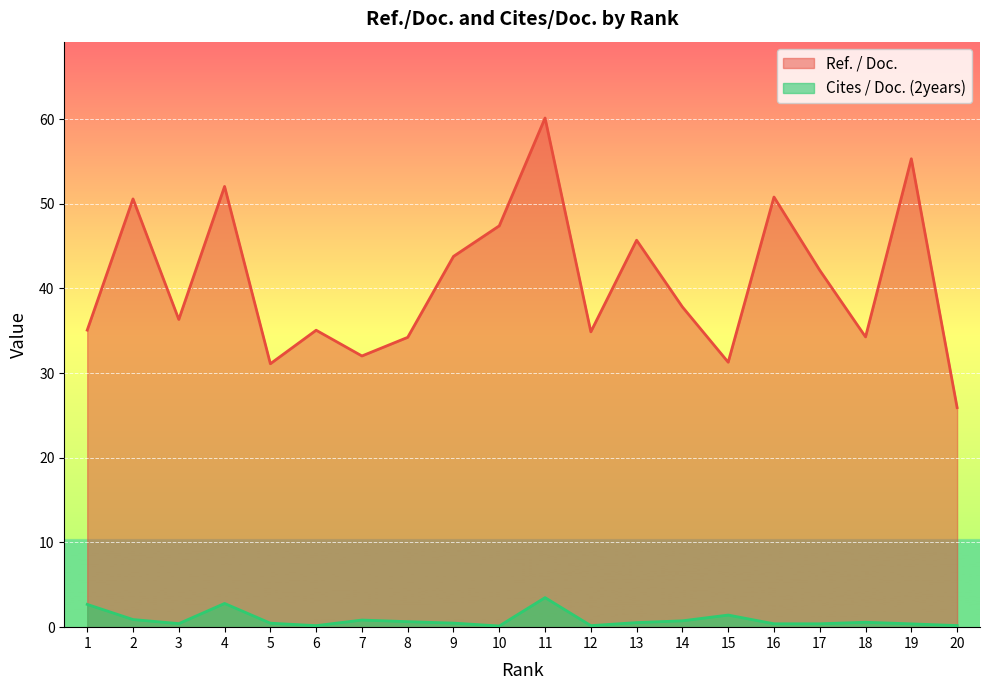

Reading left to right, what are all the values shown in this chart?

Ref. / Doc.: 35.1	50.6	36.3	52.0	31.1	35.1	32.0	34.2	43.8	47.4	60.1	34.9	45.7	37.8	31.3	50.8	42.1	34.3	55.3	25.9
Cites / Doc. (2years): 2.7	0.9	0.4	2.8	0.5	0.2	0.8	0.7	0.5	0.1	3.5	0.2	0.5	0.8	1.4	0.4	0.4	0.6	0.4	0.2